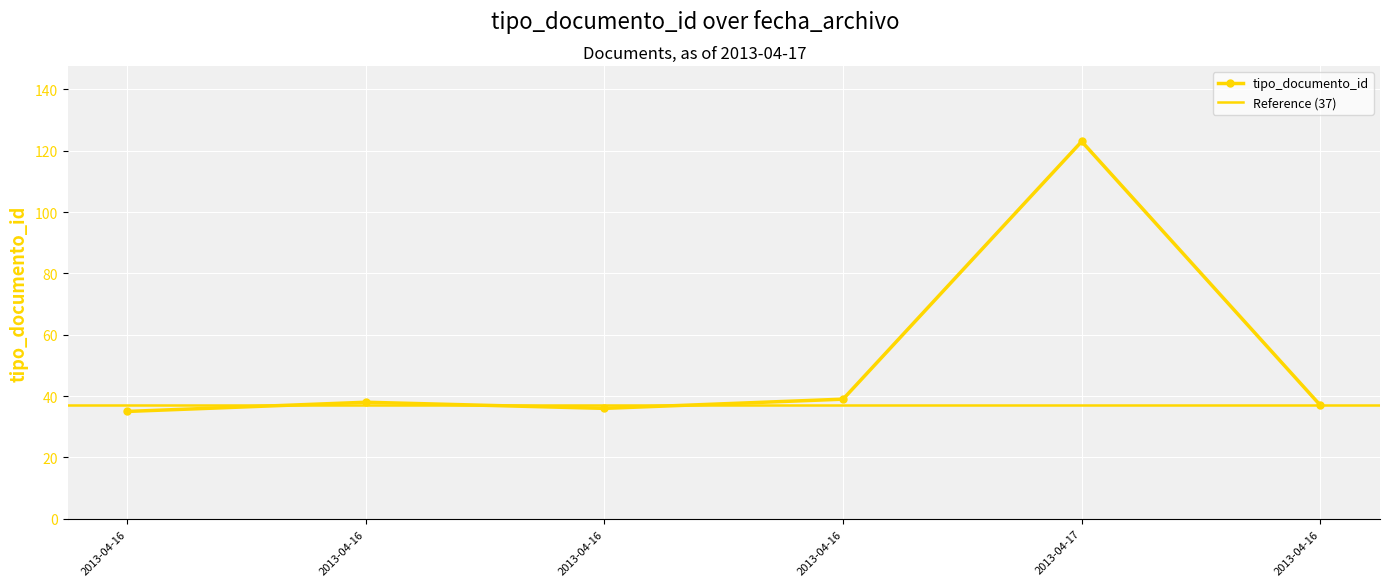

At which category does the chart reach its peak across all series?

2013-04-17